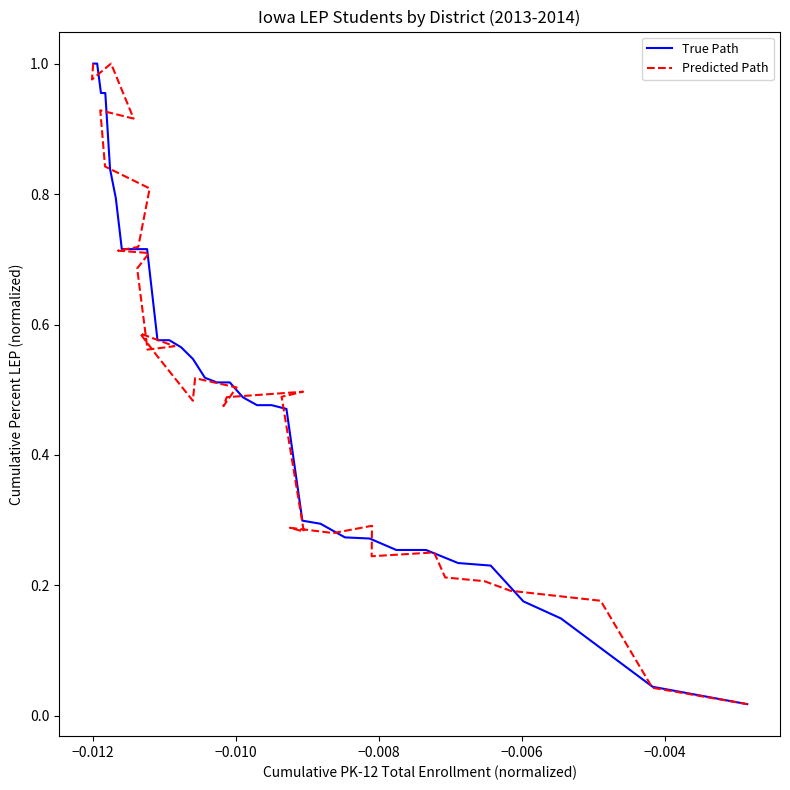

Reading left to right, what are all the values shown in this chart?

True Path: 1.0	1.0	1.0	1.0	1.0	0.8	0.8	0.7	0.7	0.7	0.7	0.6	0.6	0.6	0.5	0.5	0.5	0.5	0.5	0.5	0.5	0.5	0.3	0.3	0.3	0.3	0.3	0.3	0.2	0.2	0.2	0.1	0.0	0.0
Predicted Path: 1.0	1.0	1.0	0.9	0.9	0.8	0.8	0.7	0.7	0.7	0.7	0.6	0.6	0.6	0.6	0.5	0.5	0.5	0.5	0.5	0.5	0.5	0.3	0.3	0.3	0.3	0.2	0.3	0.2	0.2	0.2	0.2	0.0	0.0